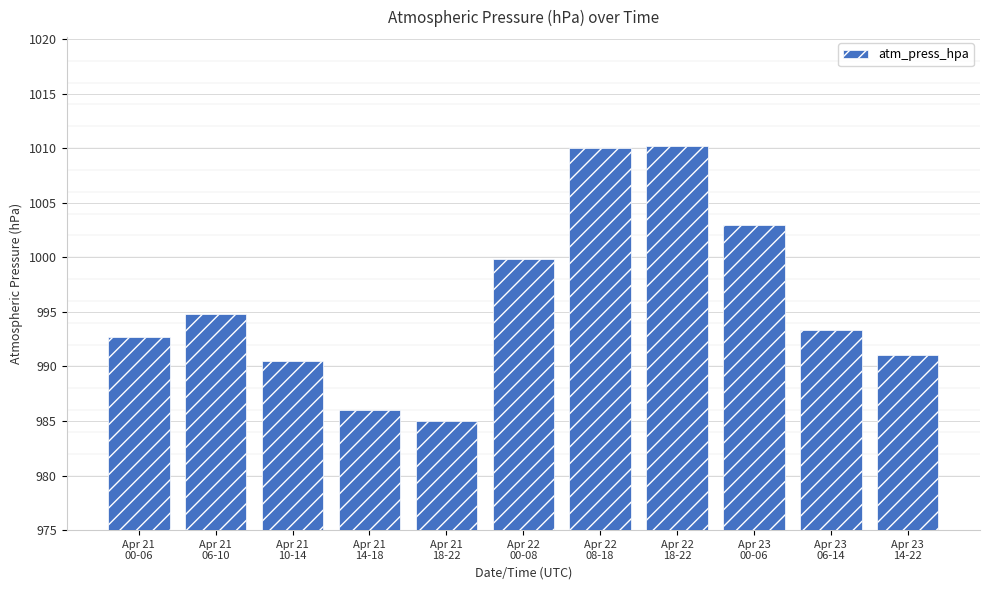

Read the value at Apr 23
00-06.

1002.9